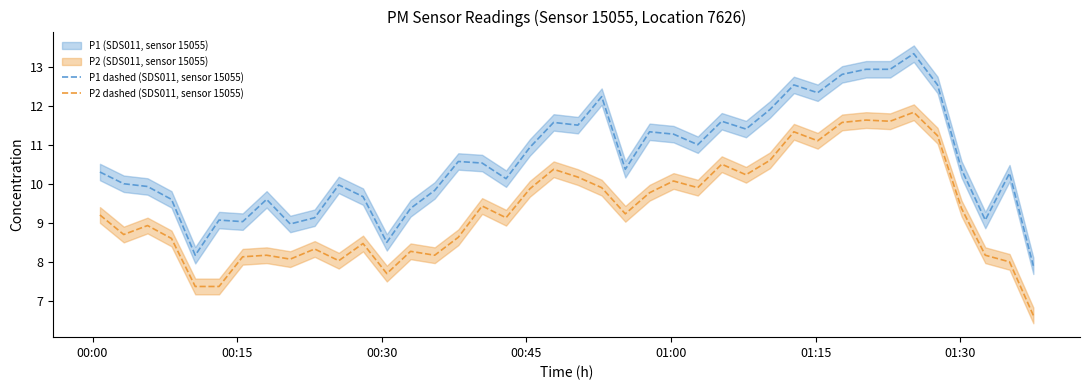

True or false: P2 dashed (SDS011, sensor 15055) and P1 dashed (SDS011, sensor 15055) intersect in this chart.

False